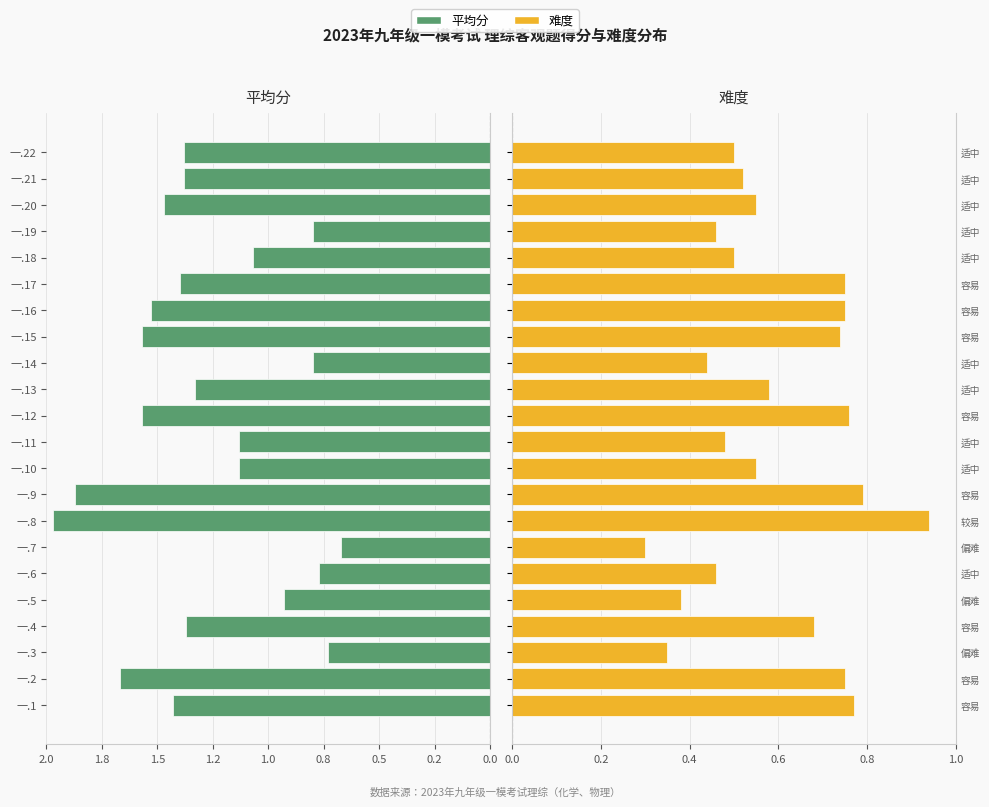

What is the lowest value of the 平均分 series?

0.7